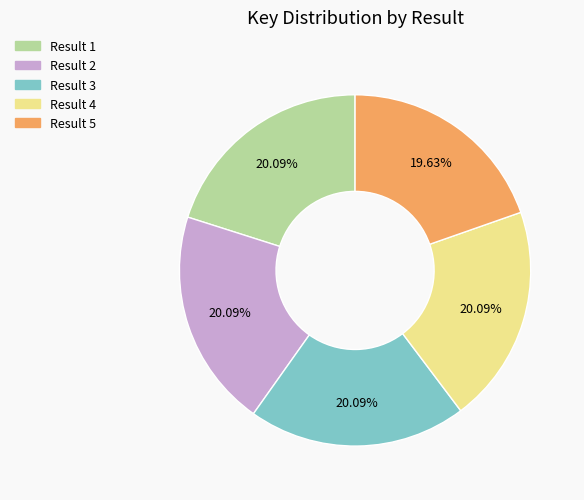

What is the total percentage of Result 2 and Result 3?

40.2%